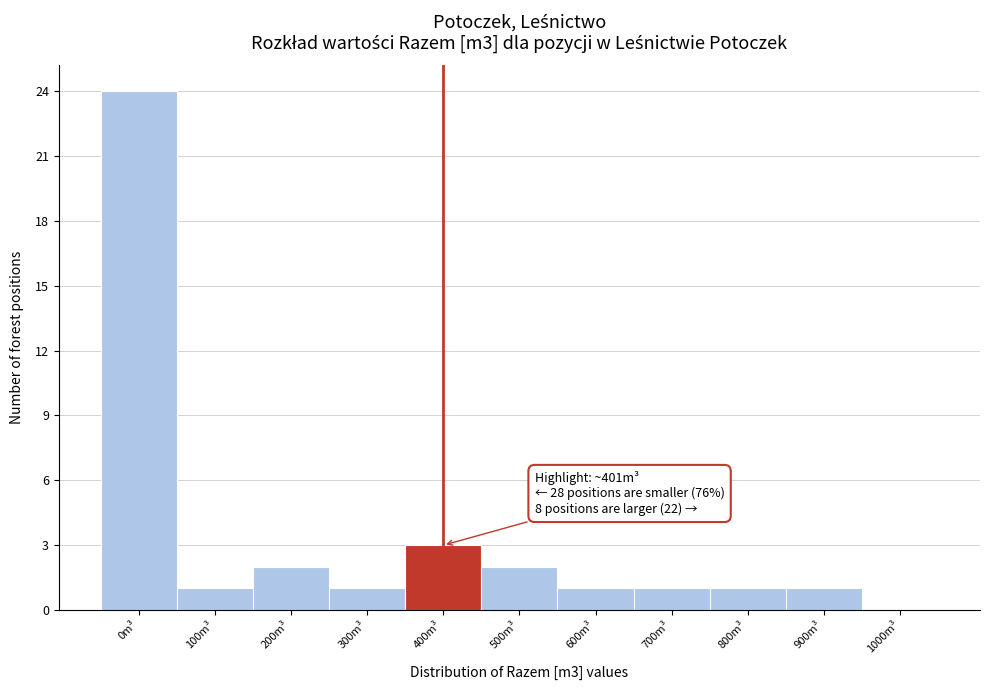

Reading left to right, transcribe all the data shown in this chart.

0m³=24	100m³=1	200m³=2	300m³=1	400m³=3	500m³=2	600m³=1	700m³=1	800m³=1	900m³=1	1000m³=0